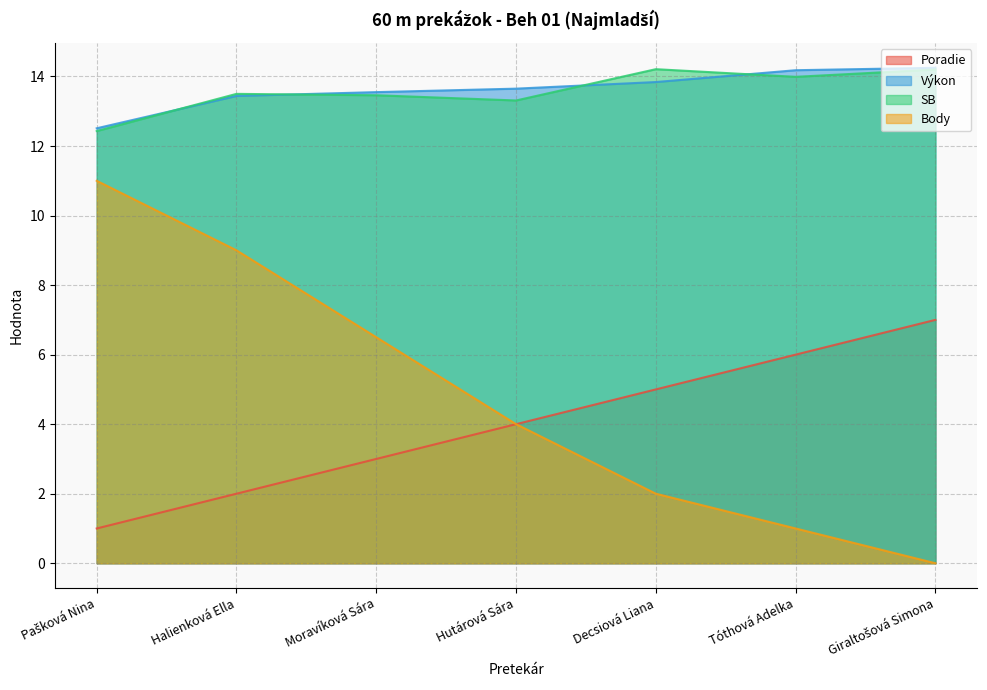

At which label is Body closest to 5?

Hutárová Sára